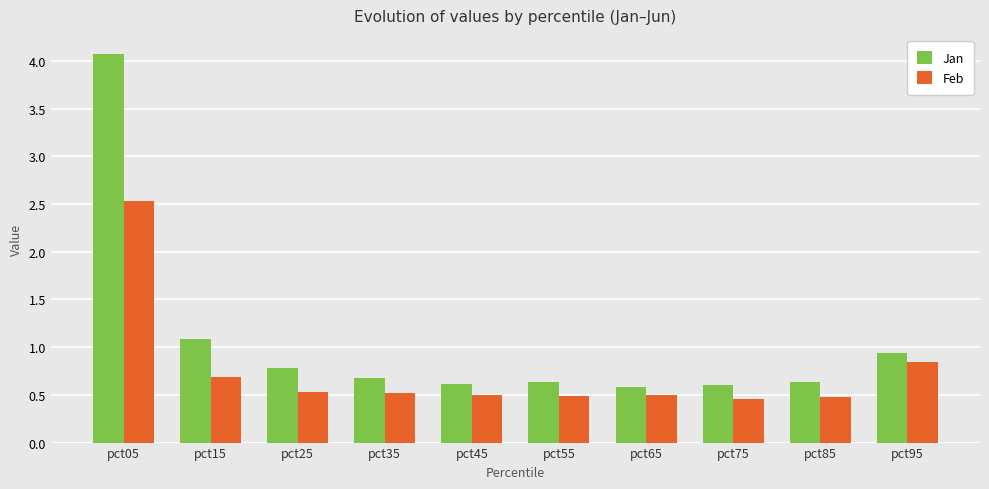

What is the sum of the Jan values at pct15 and pct75?

1.7